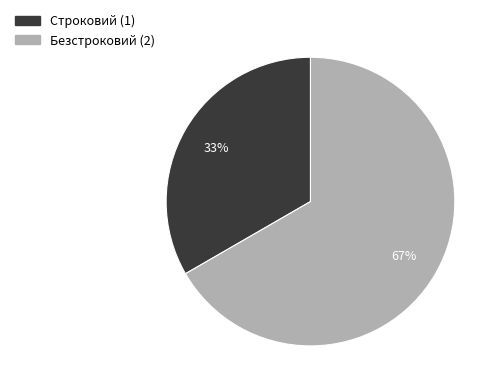

What is the smallest slice in the pie chart?

Строковий